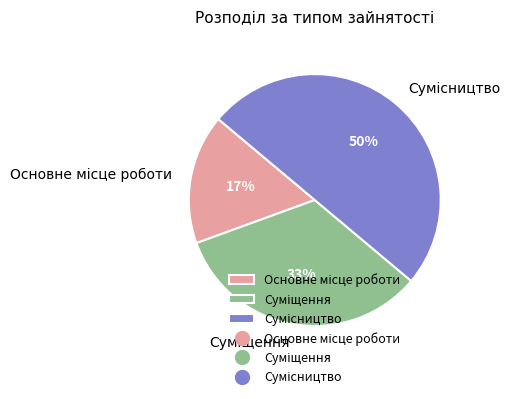

To the nearest percent, what is the difference between the largest and smallest slice percentages?

33%